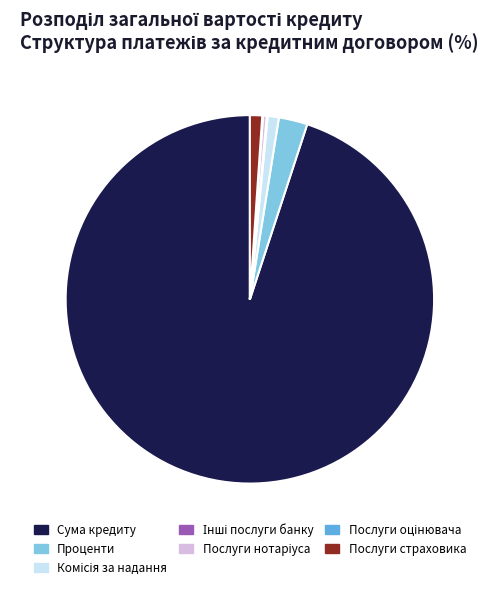

Is Проценти the majority of the pie?

No